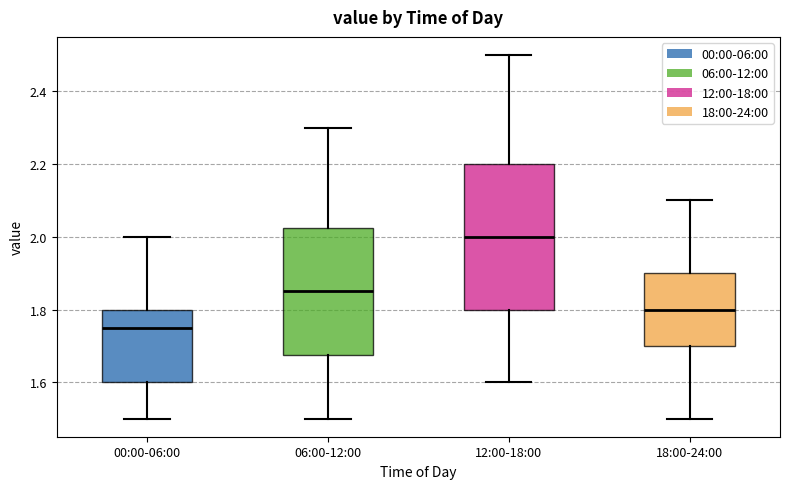

Which box's median line is the lowest?

00:00-06:00